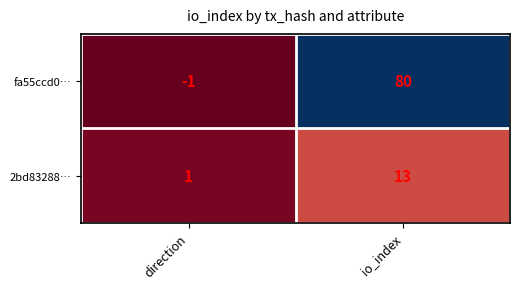

At which category does the chart reach its peak across all series?

io_index